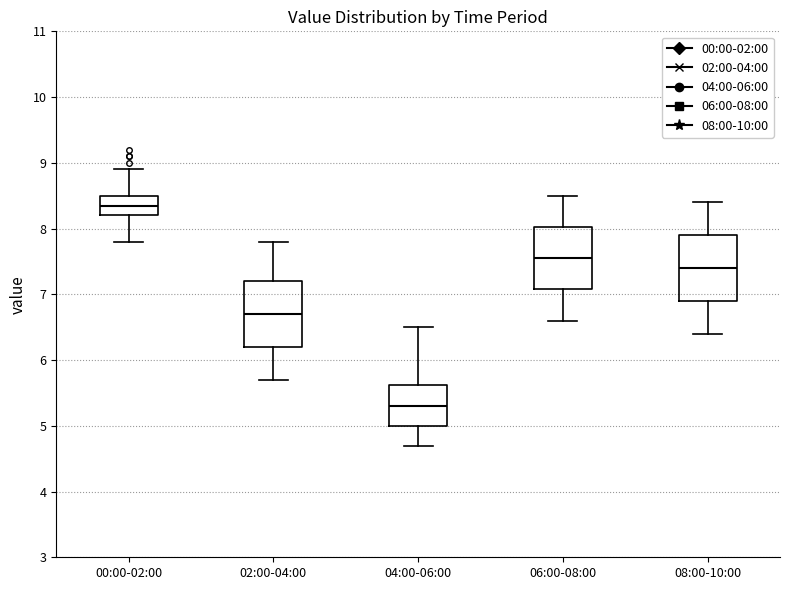

Reading left to right, transcribe this box plot: for each box, give where its median line is, the range the box spans, and where its two whiskers end, as read against the y-axis. The values are not printed on the chart, so give them approximately, as read against the axis.

00:00-02:00: median 8.4, box 8.2 to 8.5, whiskers 7.8 to 8.9
02:00-04:00: median 6.7, box 6.2 to 7.2, whiskers 5.7 to 7.8
04:00-06:00: median 5.3, box 5.0 to 5.6, whiskers 4.7 to 6.5
06:00-08:00: median 7.6, box 7.1 to 8.0, whiskers 6.6 to 8.5
08:00-10:00: median 7.4, box 6.9 to 7.9, whiskers 6.4 to 8.4